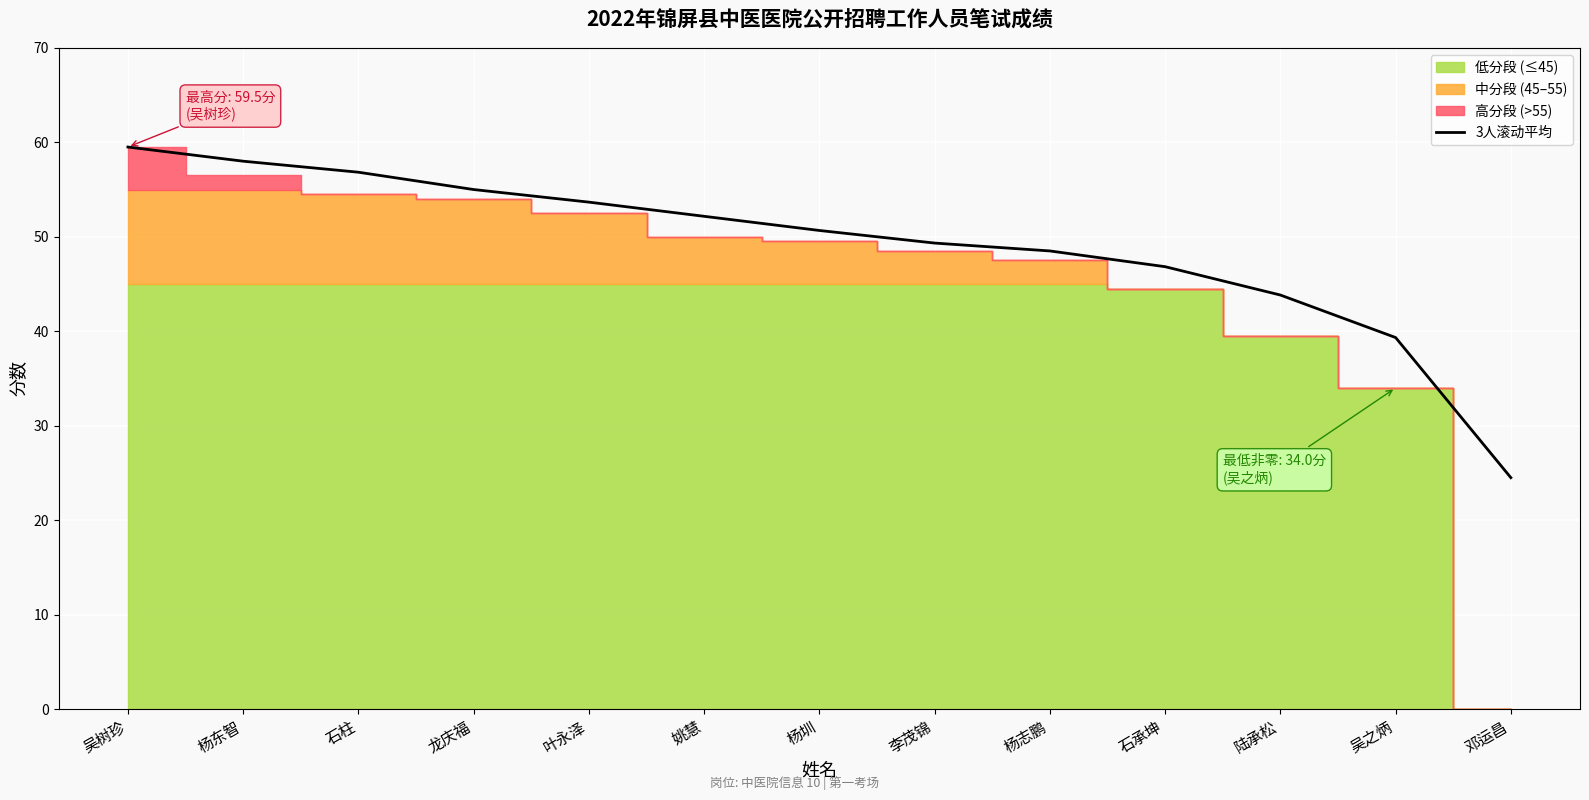

Is it true that 3人滚动平均 equals 43.8 at 陆承松?

True